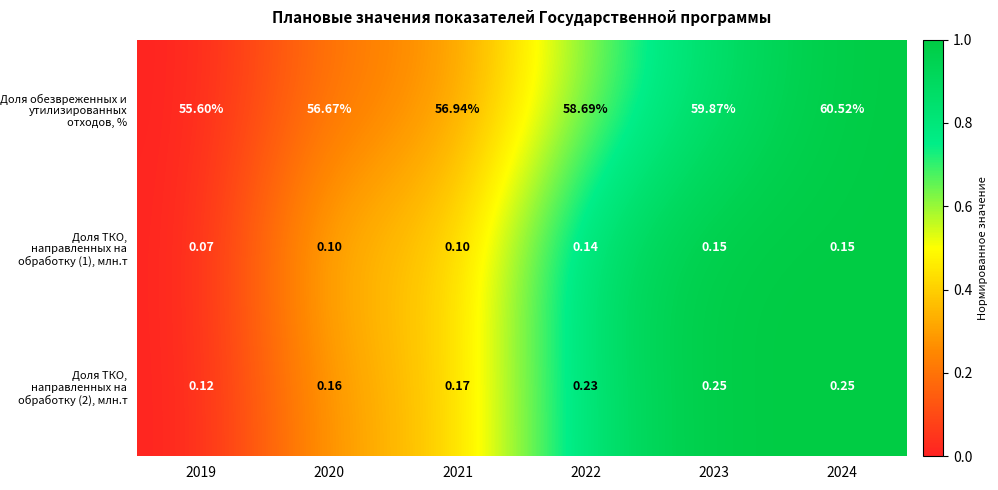

Which category has the highest value across all series?

2024